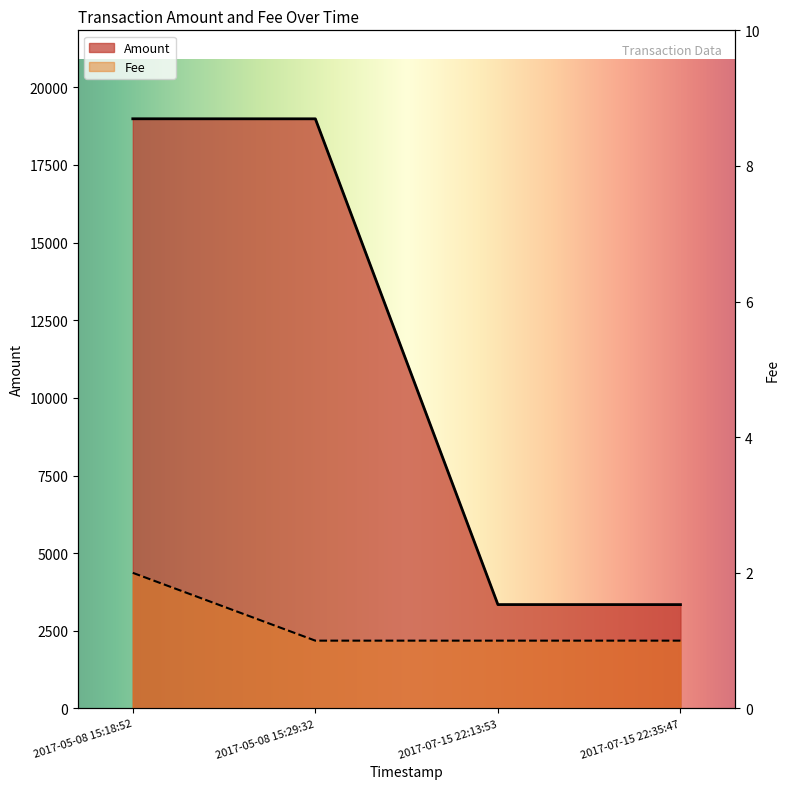

Reading right to left, what are all the values shown in this chart?

Amount: 2017-07-15 22:35:47=3344.0	2017-07-15 22:13:53=3345.0	2017-05-08 15:29:32=18986.0	2017-05-08 15:18:52=18987.0
Fee: 2017-07-15 22:35:47=1.0	2017-07-15 22:13:53=1.0	2017-05-08 15:29:32=1.0	2017-05-08 15:18:52=2.0